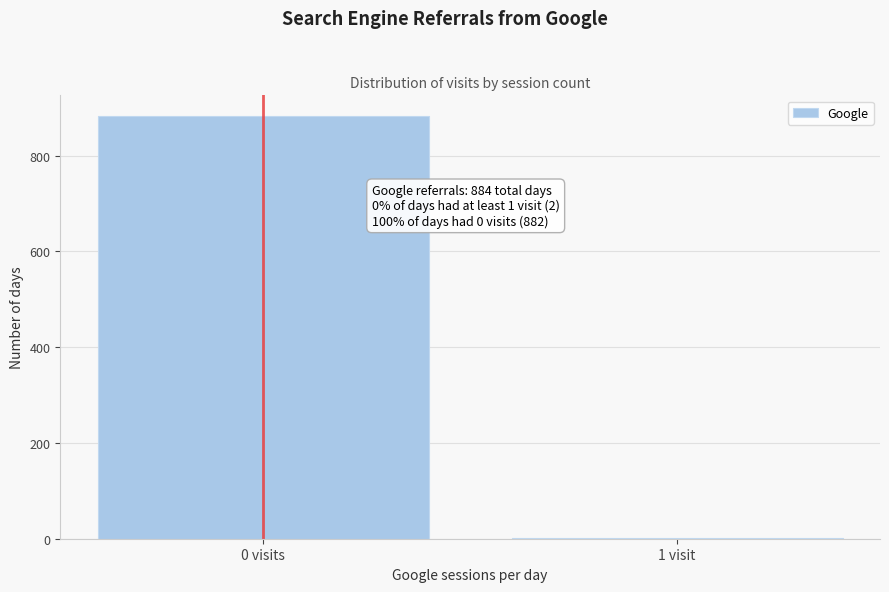

Reading right to left, what are all the values shown in this chart?

1 visit=2	0 visits=882